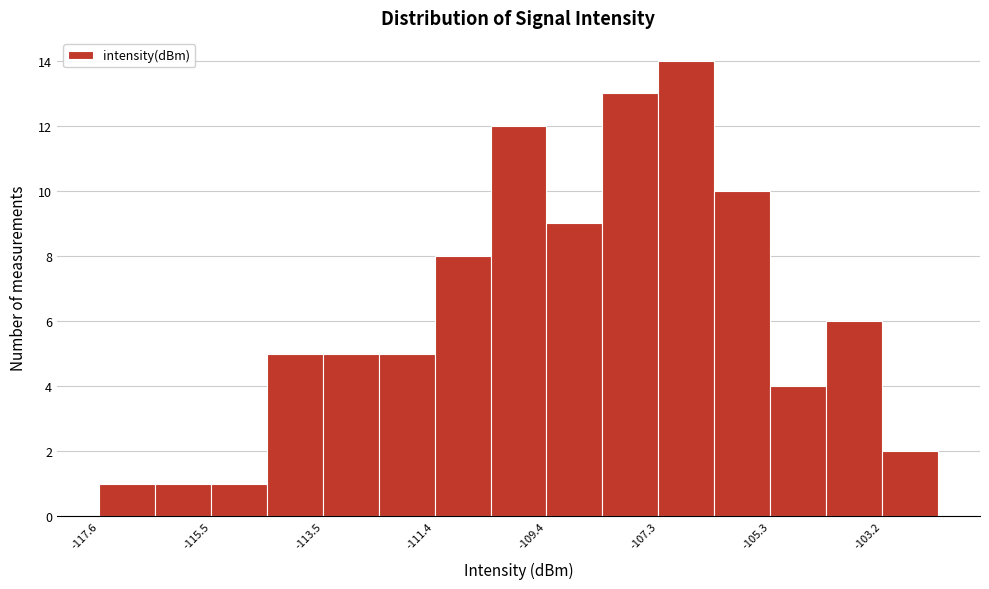

Read against the x-axis, roughly where is the centre of the tallest bar?

-107.0